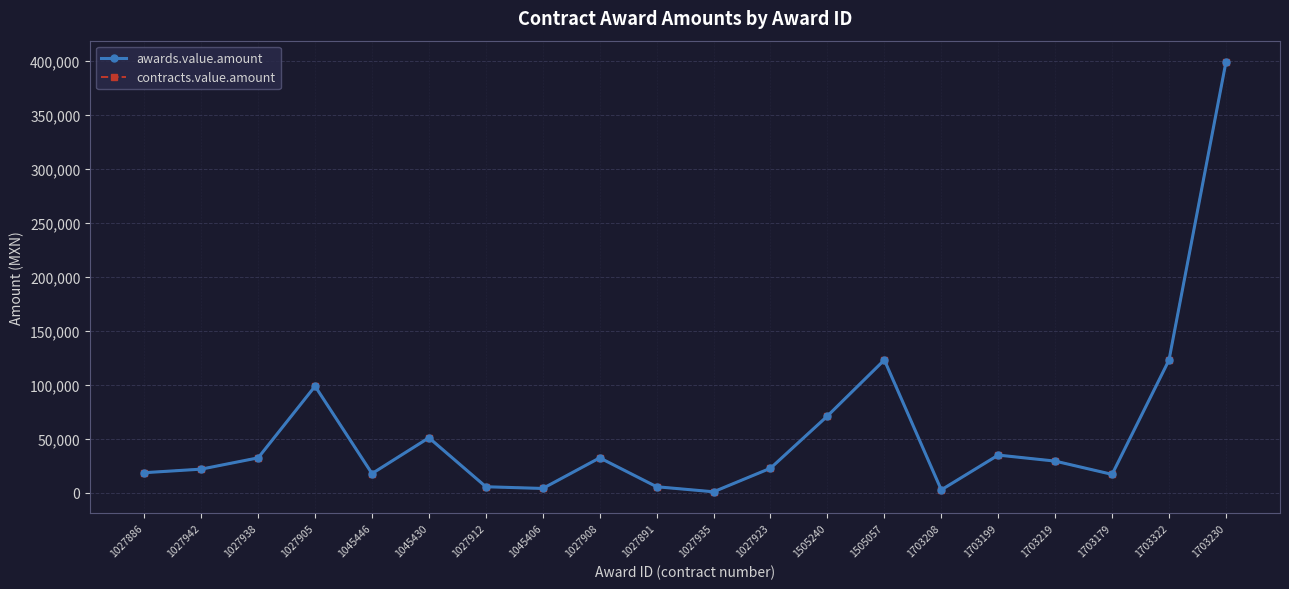

Does the chart have visible grid lines?

Yes